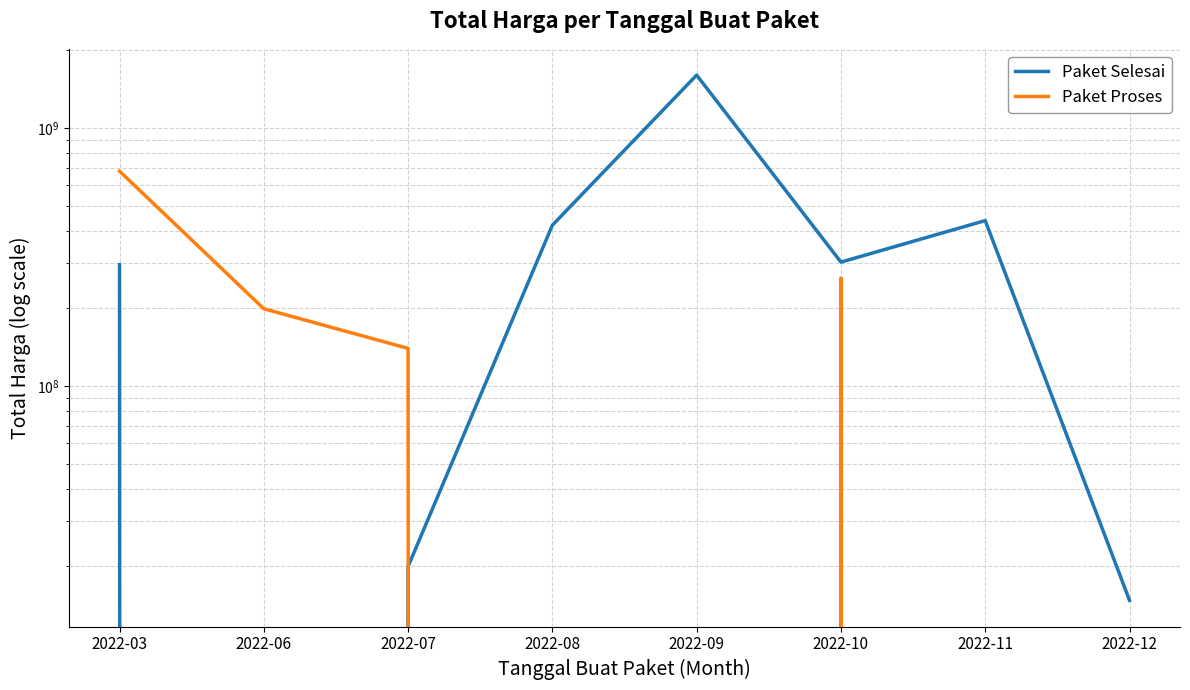

Between 2022-09 and 2022-12, which is larger?

2022-09